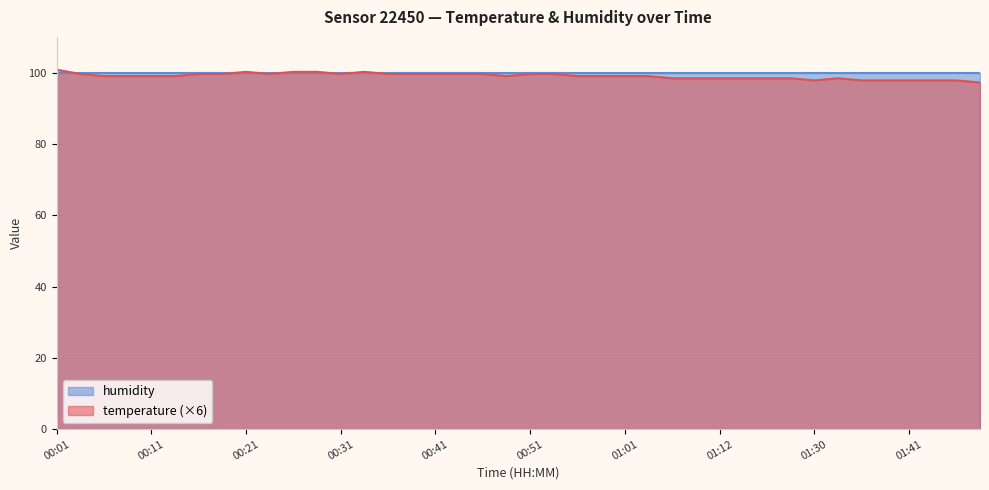

Is it true that the value at 01:17 is 98.4?

True